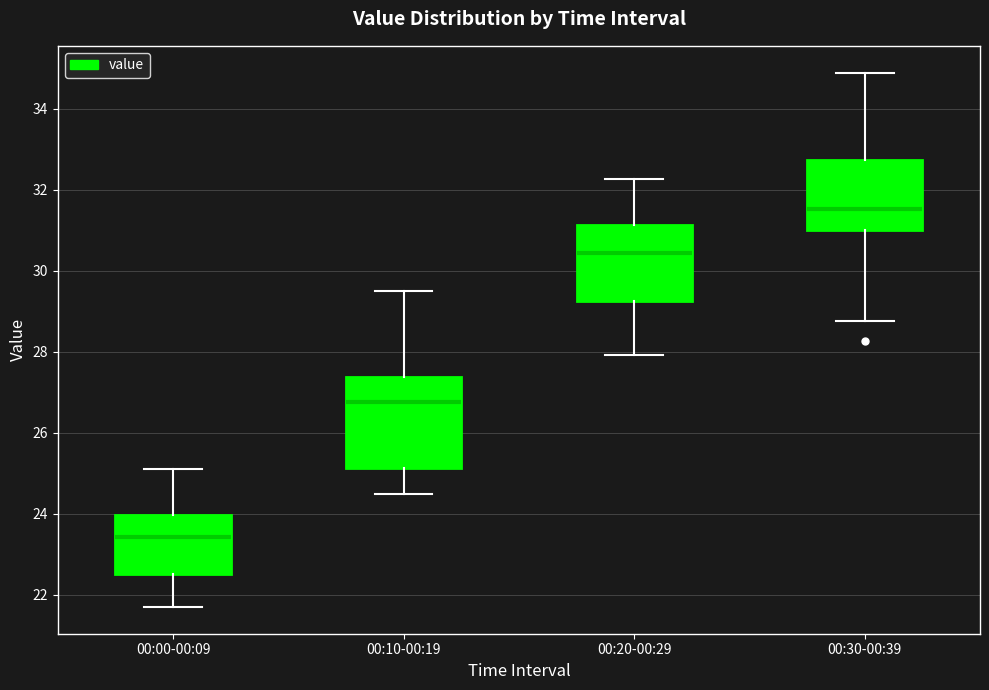

Which box has the highest median line?

00:30-00:39